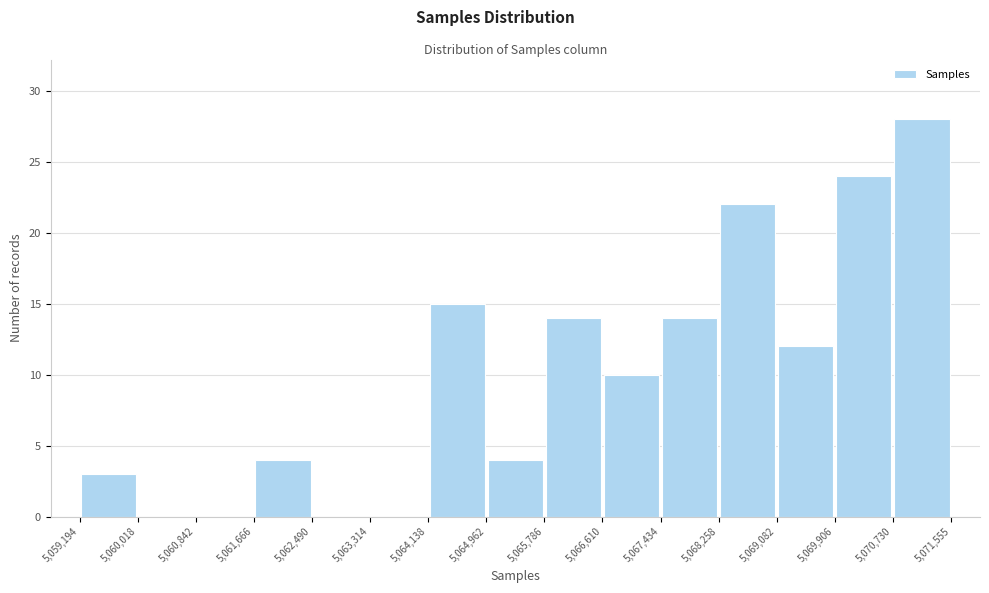

Over which range of the x-axis is the bar tallest?

5,070,730 to 5,071,555